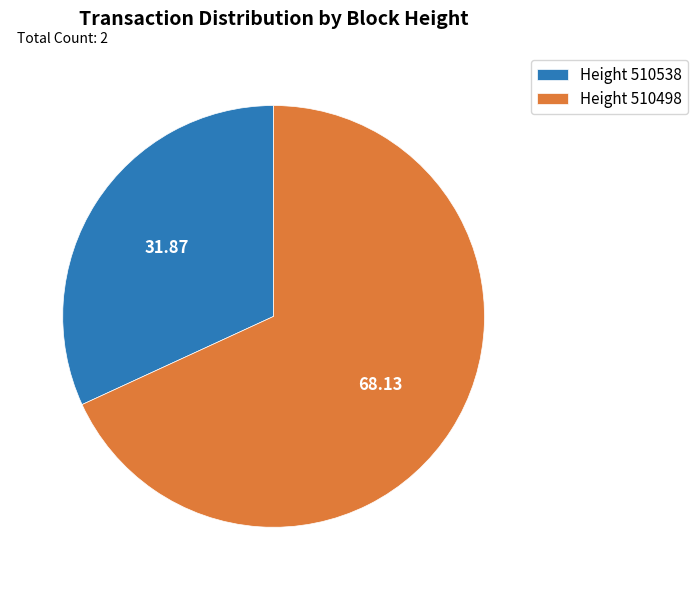

Is Height 510498 the majority of the pie?

Yes